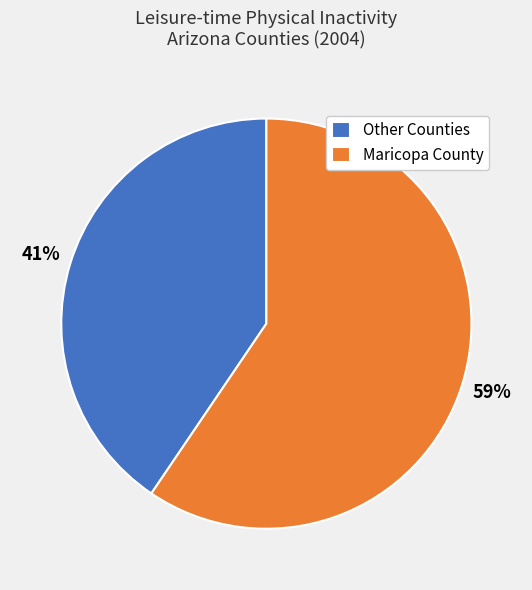

Which category accounts for the majority?

Maricopa County